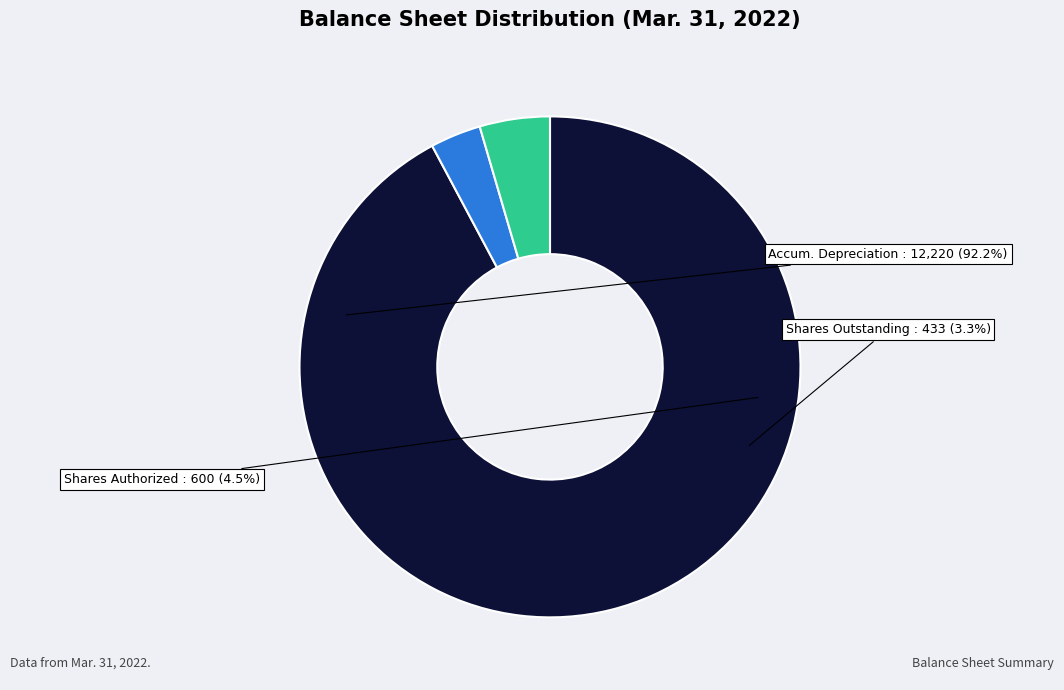

Which category has the smallest portion of the pie?

Common stock, shares outstanding